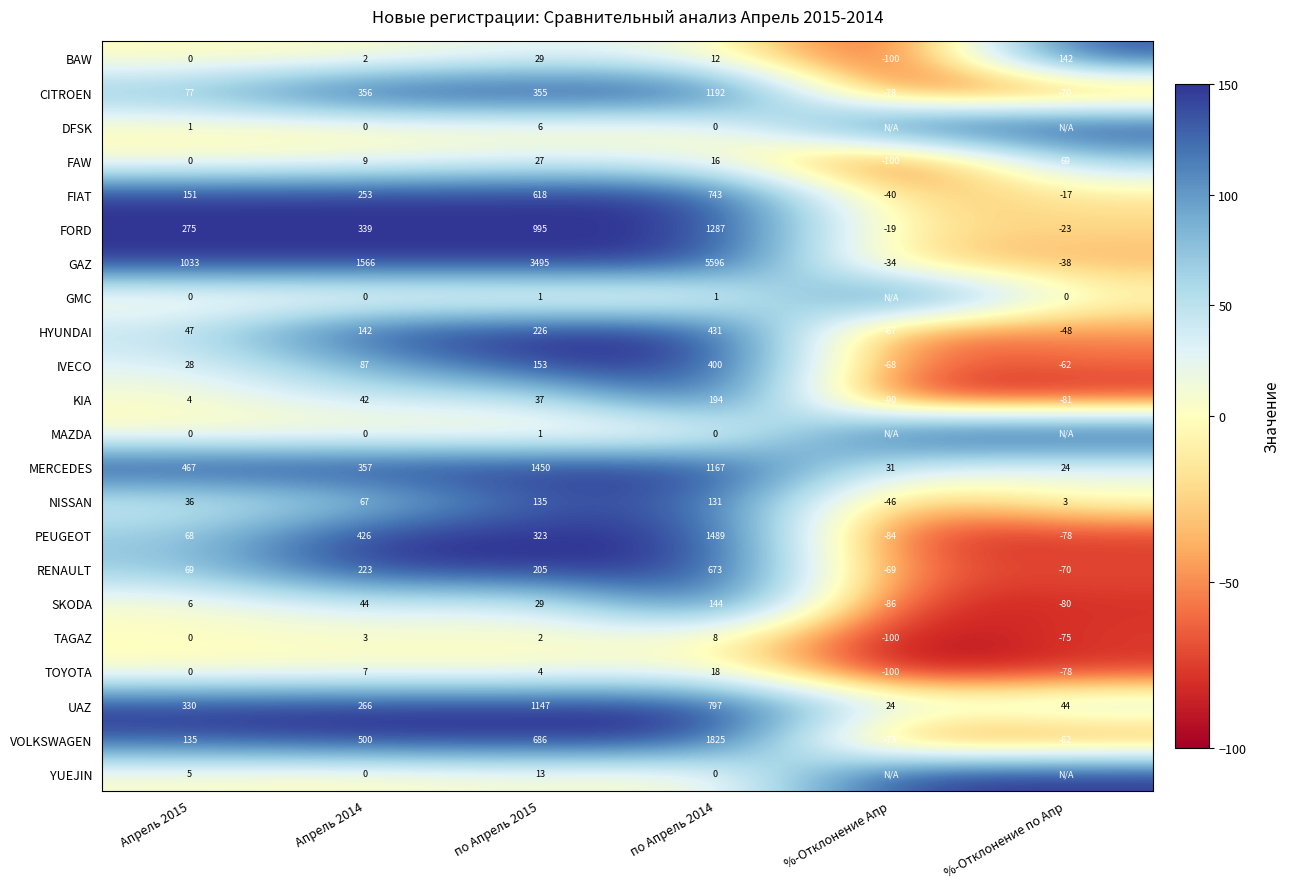

Between %-Отклонение Апр and %-Отклонение по Апр, which is larger?

%-Отклонение по Апр